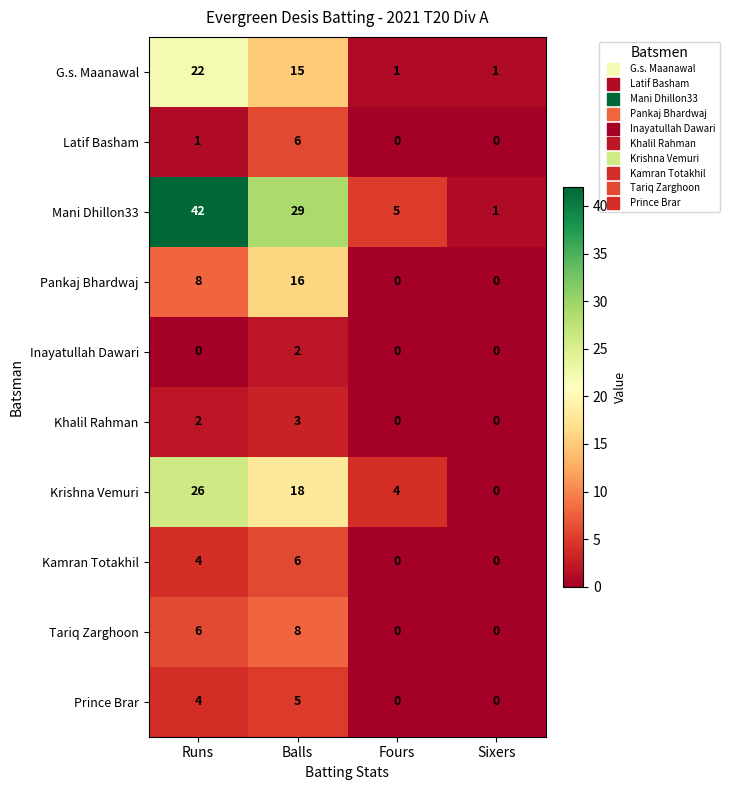

Is it true that Tariq Zarghoon equals 0 at Fours?

True